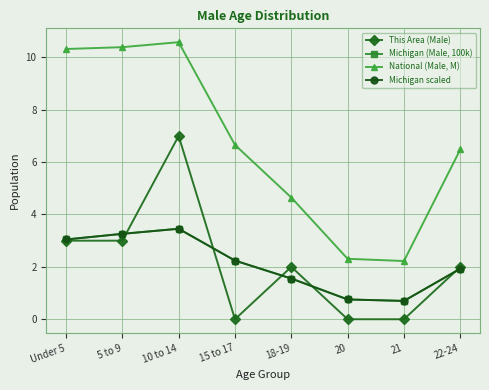

Which category has the highest value in the National (Male, M) series?

10 to 14